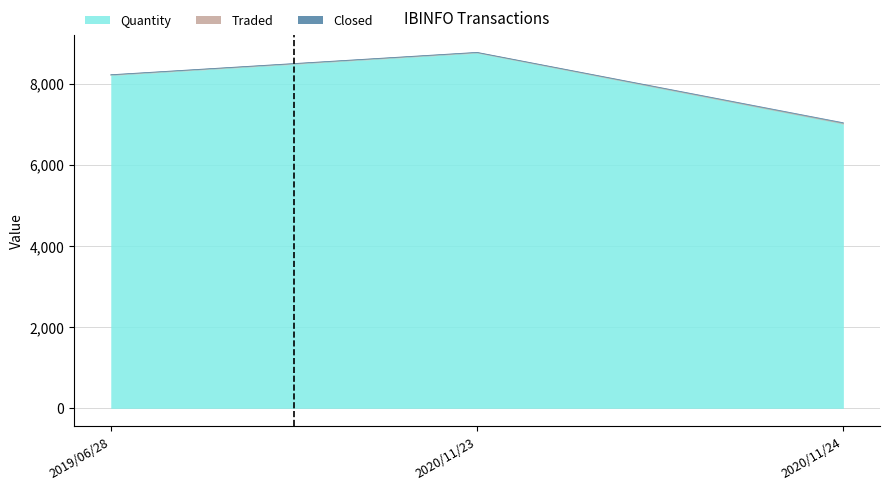

What is the approximate value of Closed at 2020/11/24?

17.1